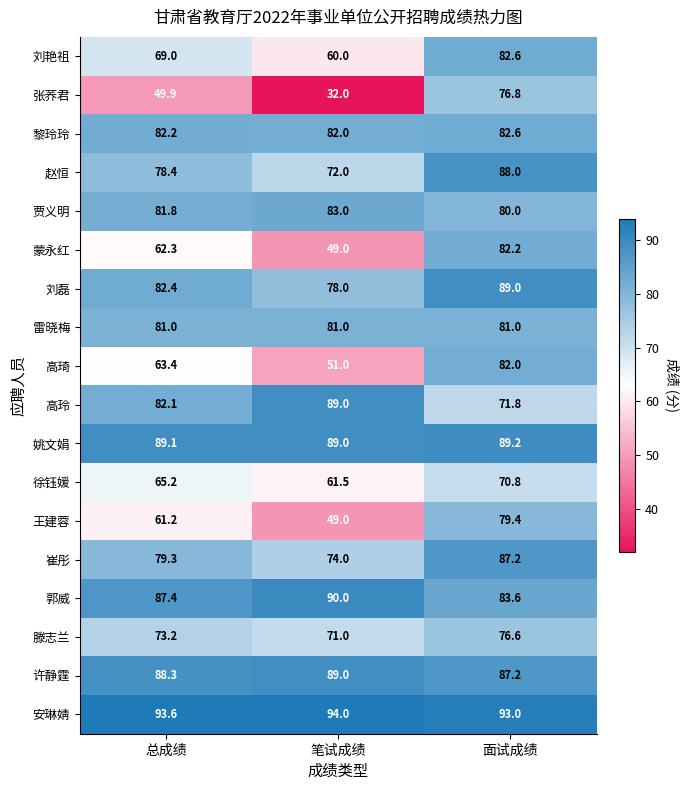

Read the 高玲 value at 总成绩.

82.1